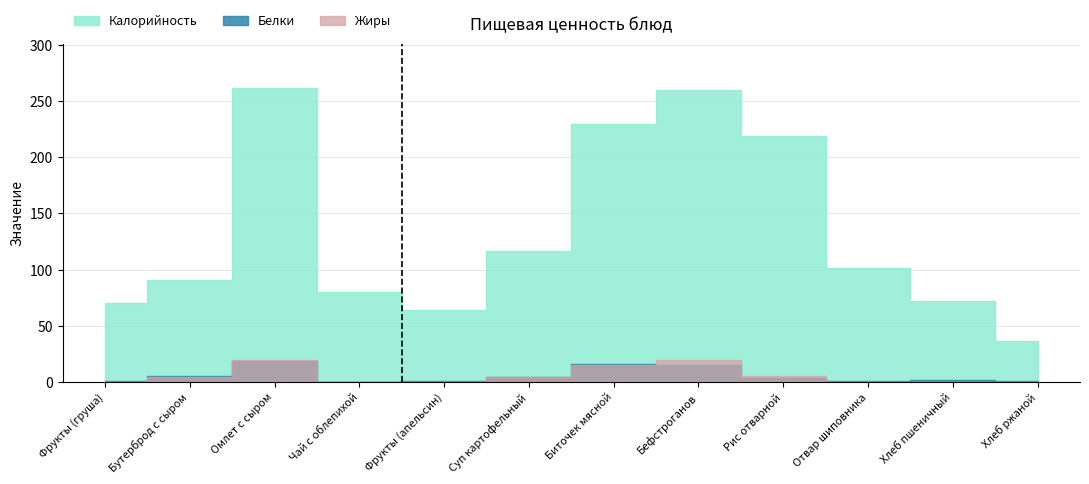

What is the label of the 11th point from the right?

Бутерброд с сыром